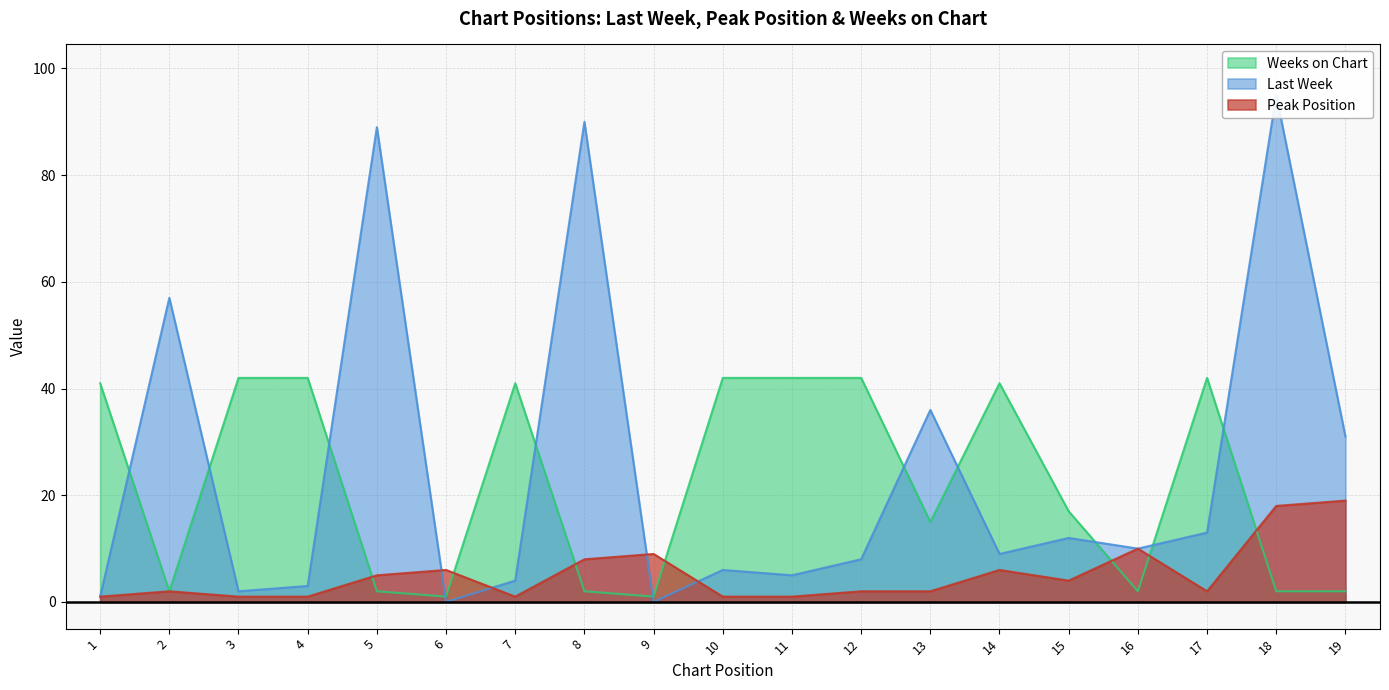

At which category does Weeks on Chart reach its first local valley?

2